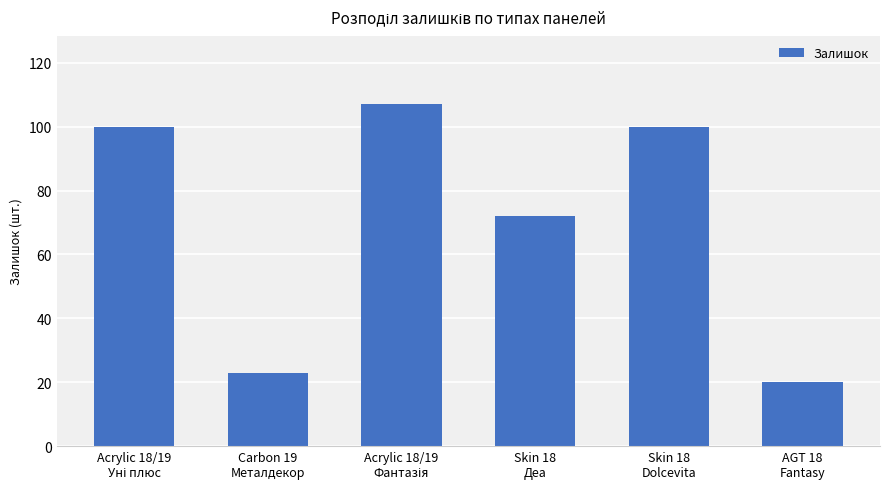

Reading left to right, extract all data points from this chart.

100	23	107	72	100	20